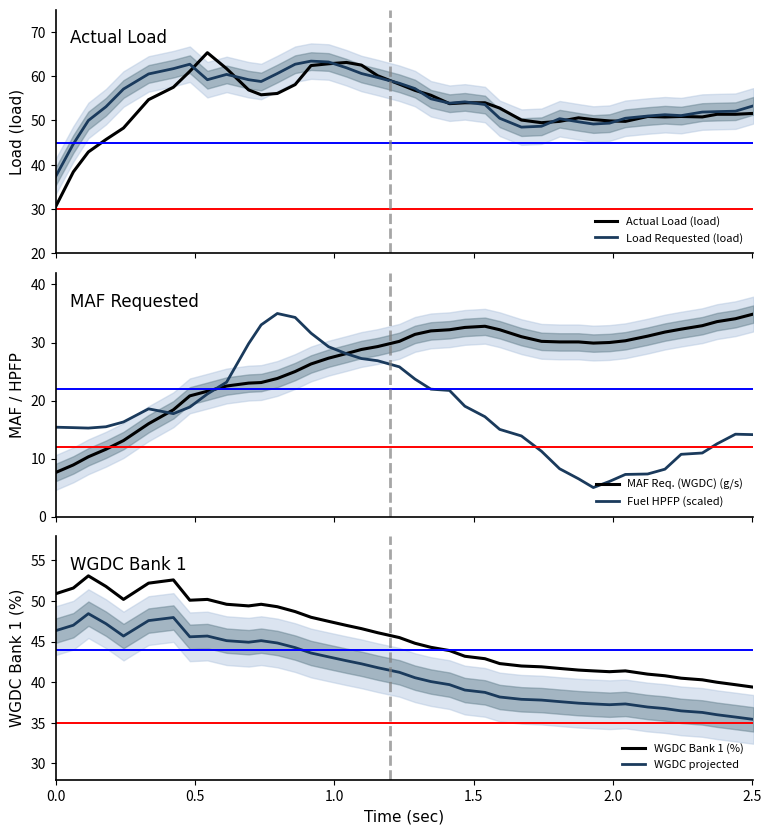

Which series has the largest total across all categories?

Load Requested (load)